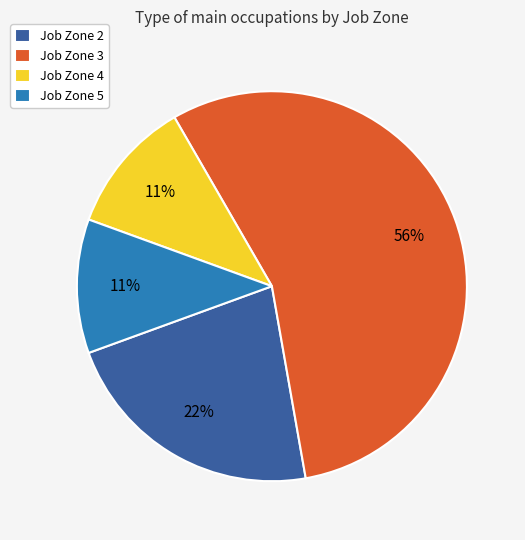

The Job Zone 3 slice represents 65% of the pie. True or false?

False